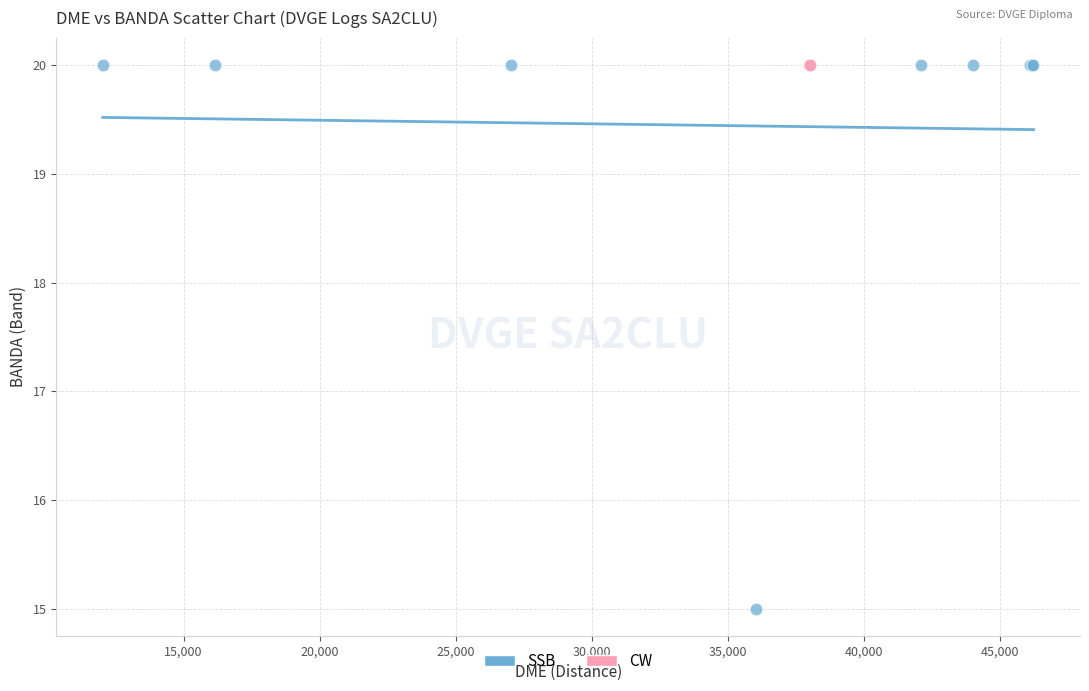

Which series contains the lowest Y value?

SSB